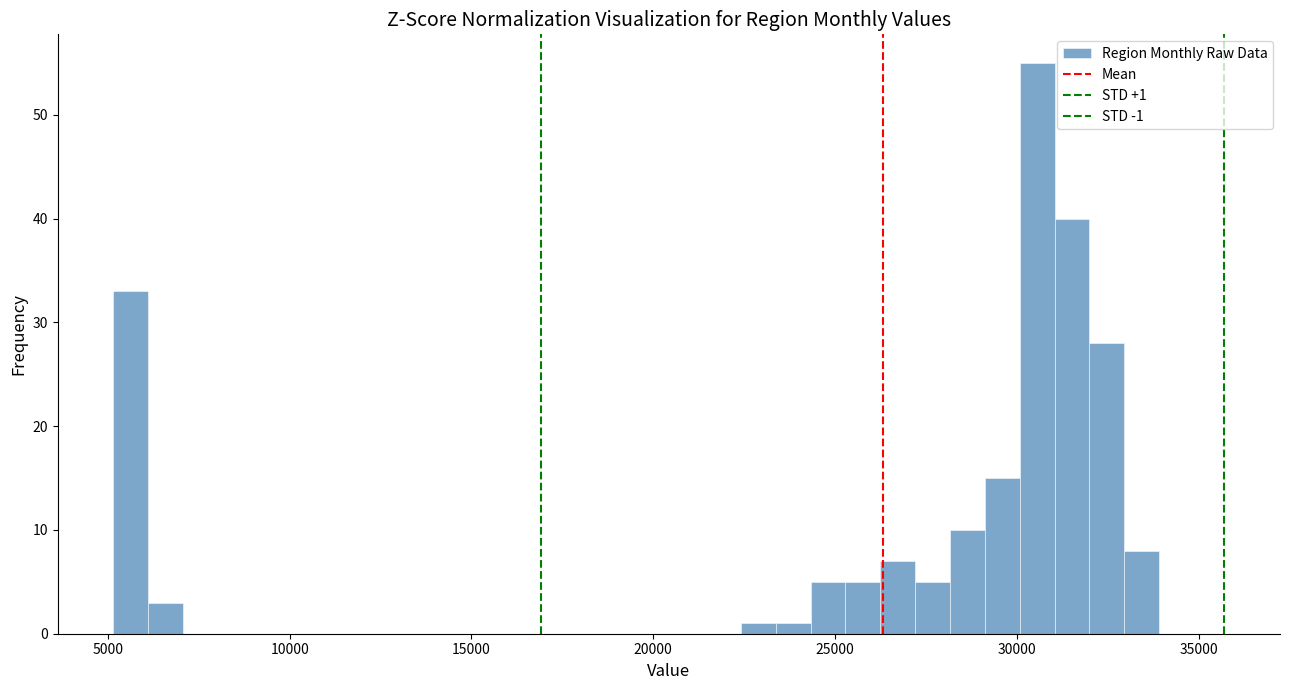

Around what value on the x-axis is the tallest bar? Give the approximate position of its centre, as read against the axis.

30500